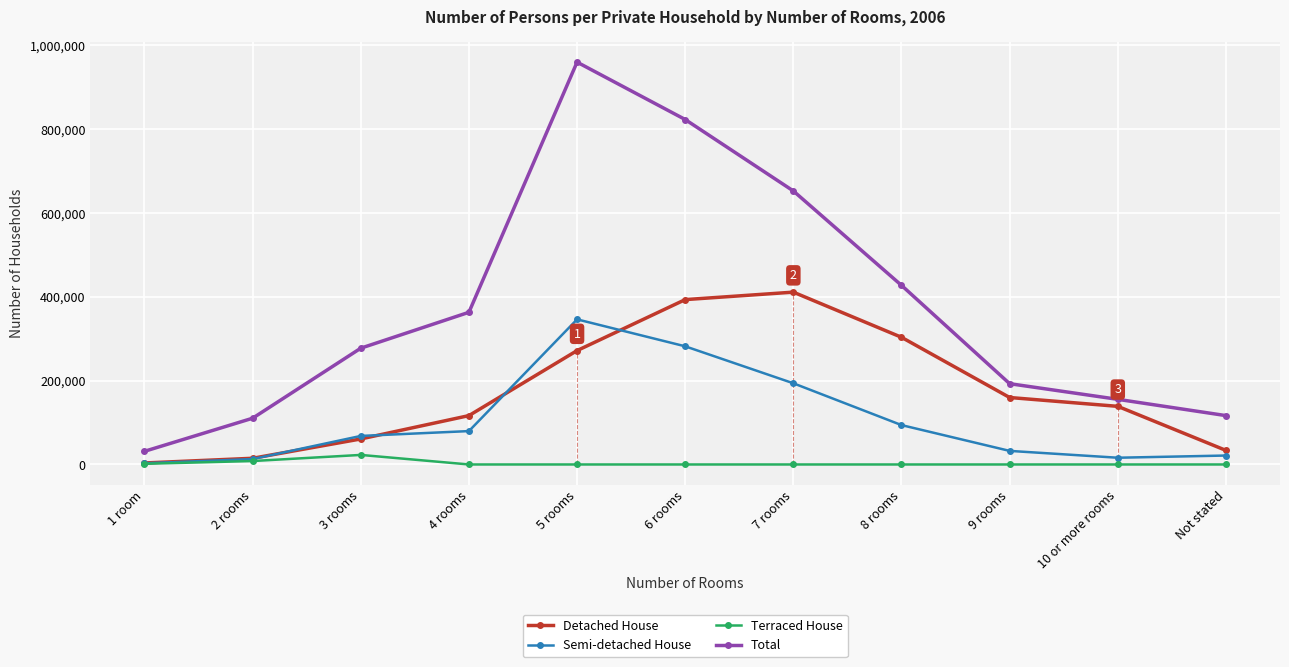

What are all the series names shown in the legend?

Detached House, Semi-detached House, Terraced House, Total